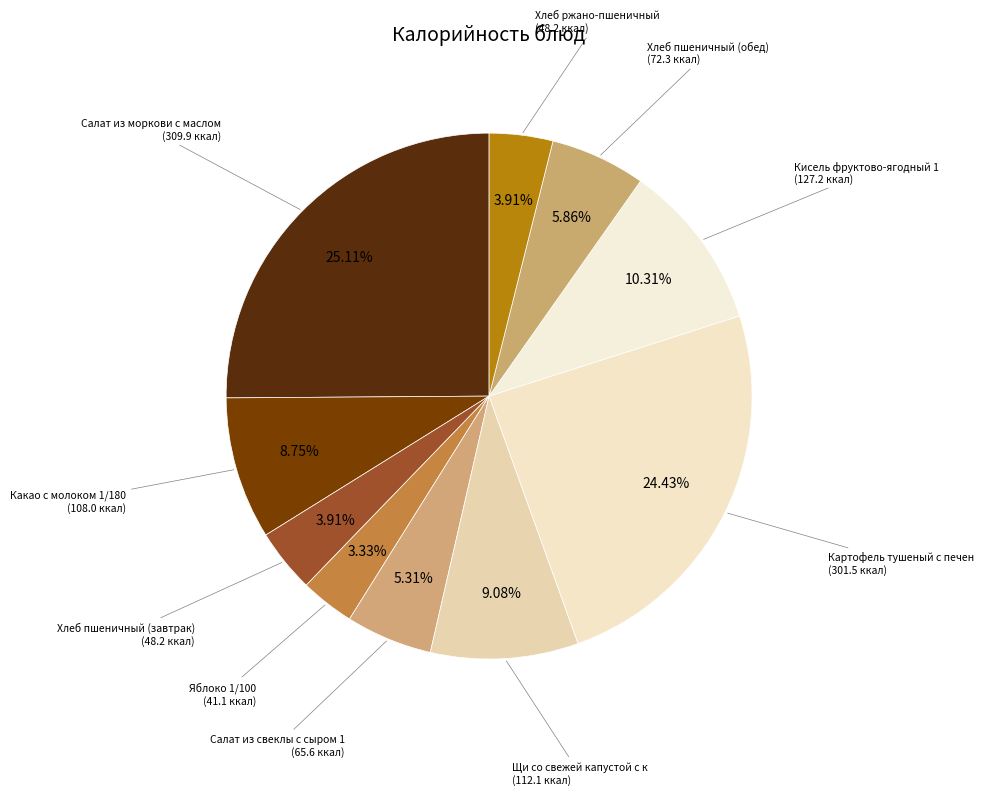

How many segments does this pie chart have?

10